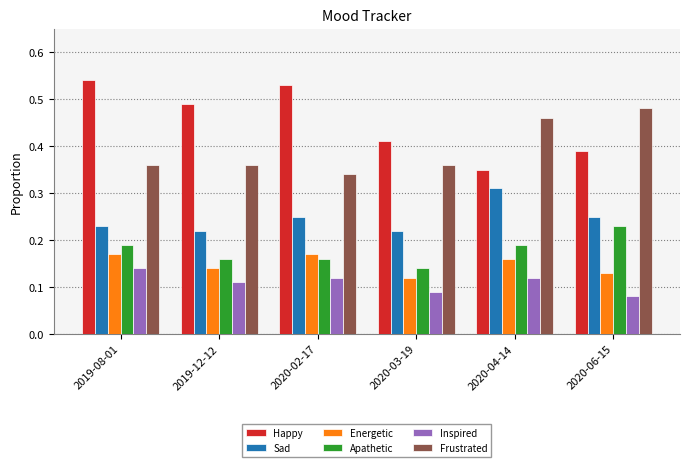

Are the bars grouped side by side (vs. stacked)?

Yes